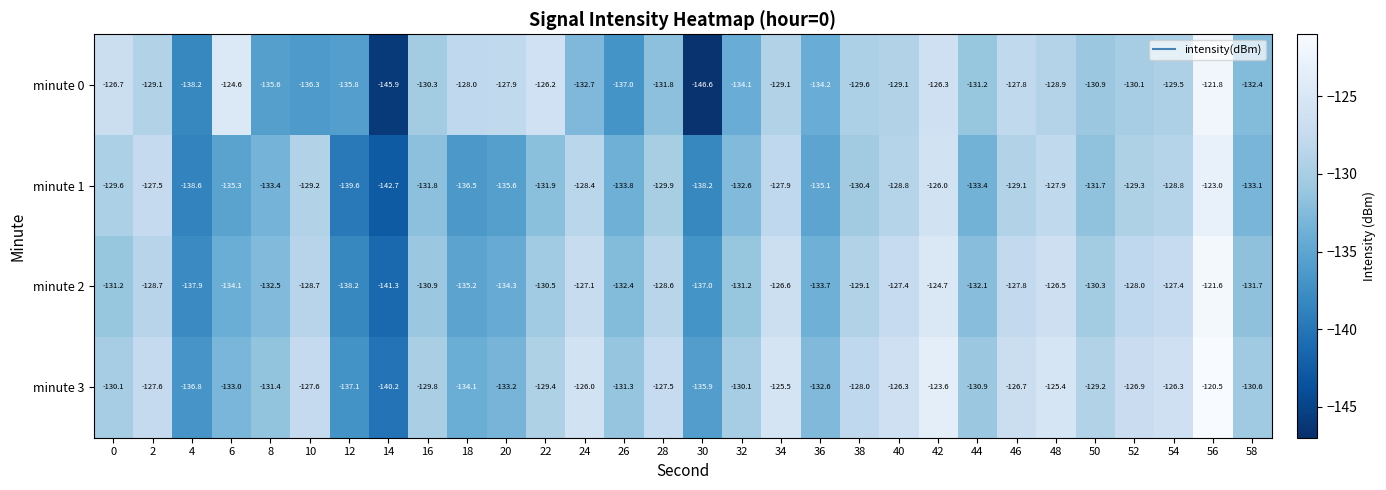

Which series has the largest range (max minus min)?

minute 0